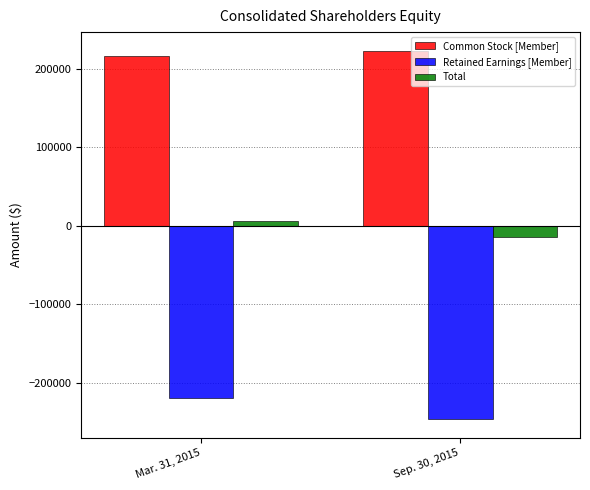

List the series in order of their overall mean, lowest first.

Retained Earnings [Member], Total, Common Stock [Member]